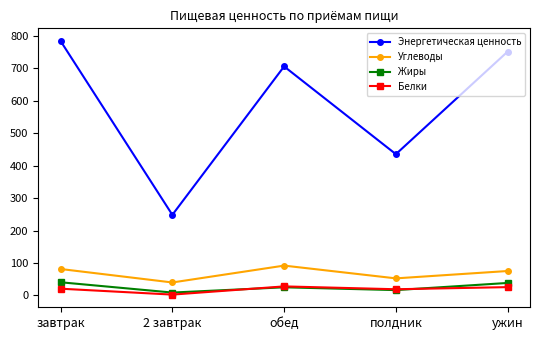

At how many categories does at least one series exceed 450?

3